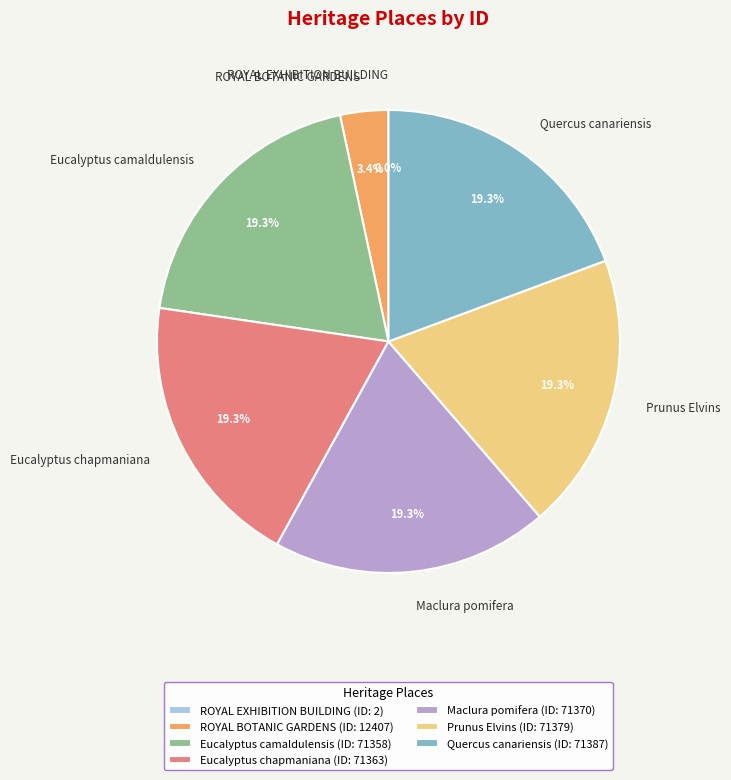

What portion of the pie excludes Eucalyptus camaldulensis?

80.7%